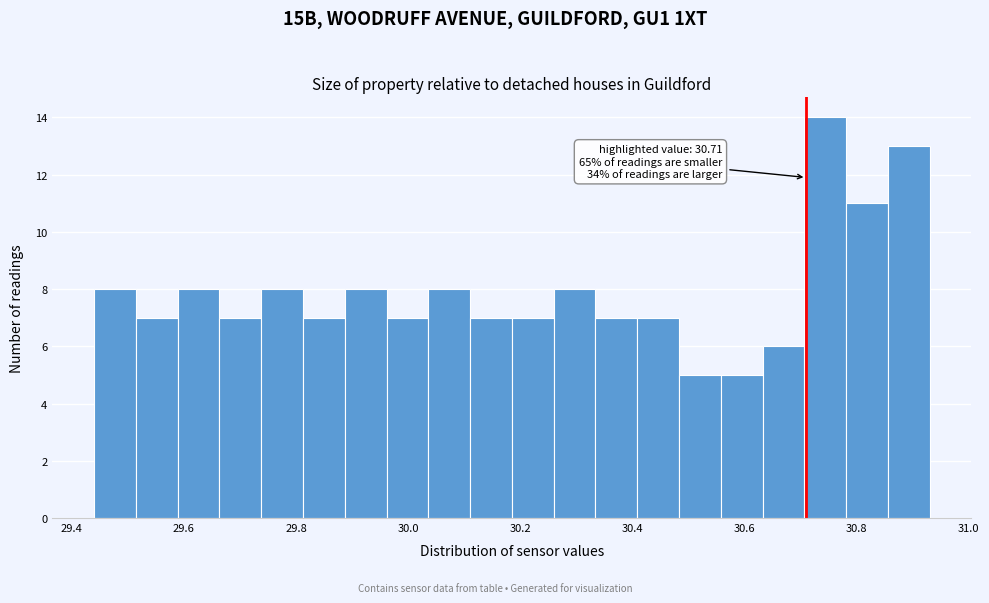

Around what value on the x-axis is the tallest bar? Give the approximate position of its centre, as read against the axis.

30.74